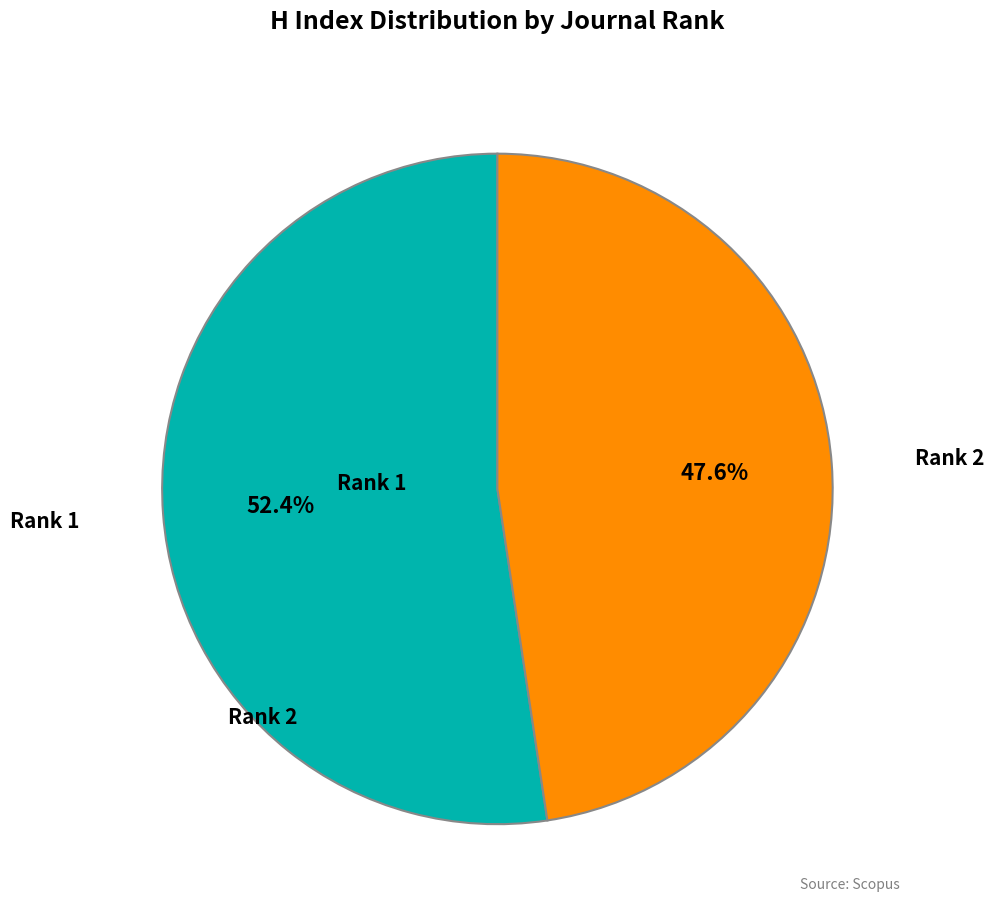

Approximately how many times larger is the value at Rank 1 compared to Rank 2?

1.1